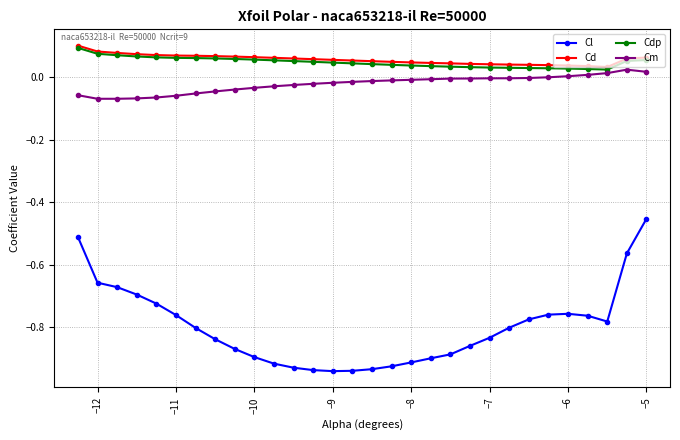

Which series has the widest spread of values?

Cl